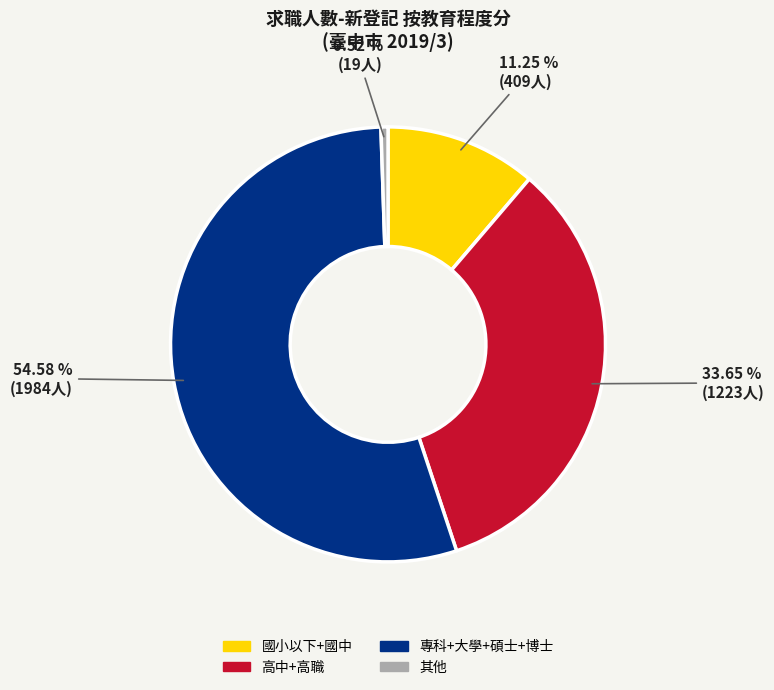

How many segments does this pie chart have?

4